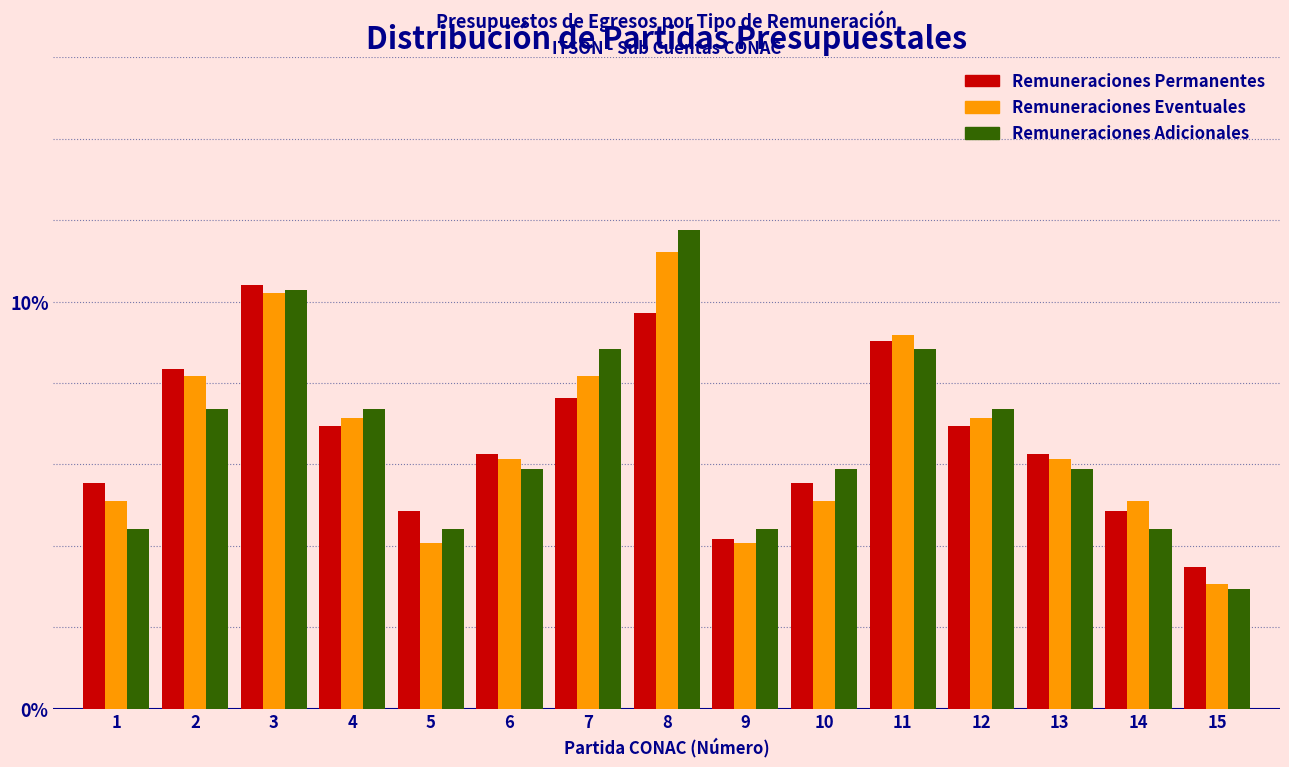

Which series has the largest range (max minus min)?

Remuneraciones Adicionales